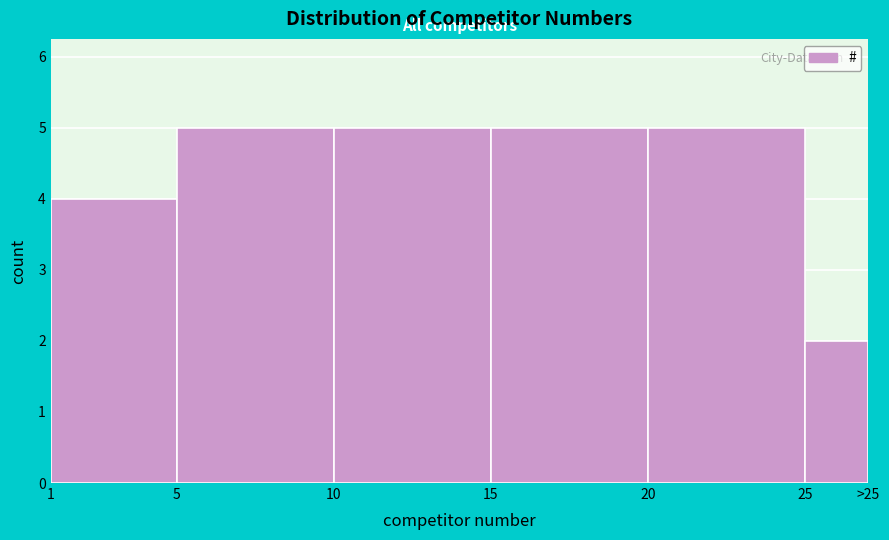

Reading left to right, what are all the values shown in this chart?

4	5	5	5	5	2